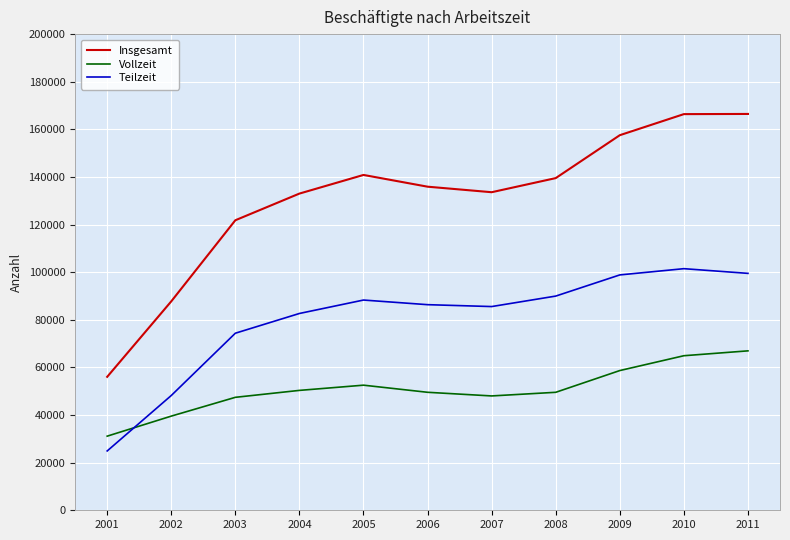

Rank the series by their maximum value, from lowest to highest.

Vollzeit, Teilzeit, Insgesamt